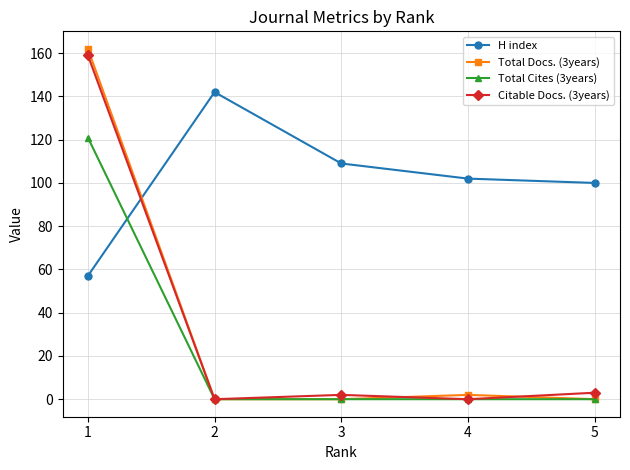

Is the value of Total Cites (3years) at 1 greater than the value of Citable Docs. (3years) at 4?

Yes